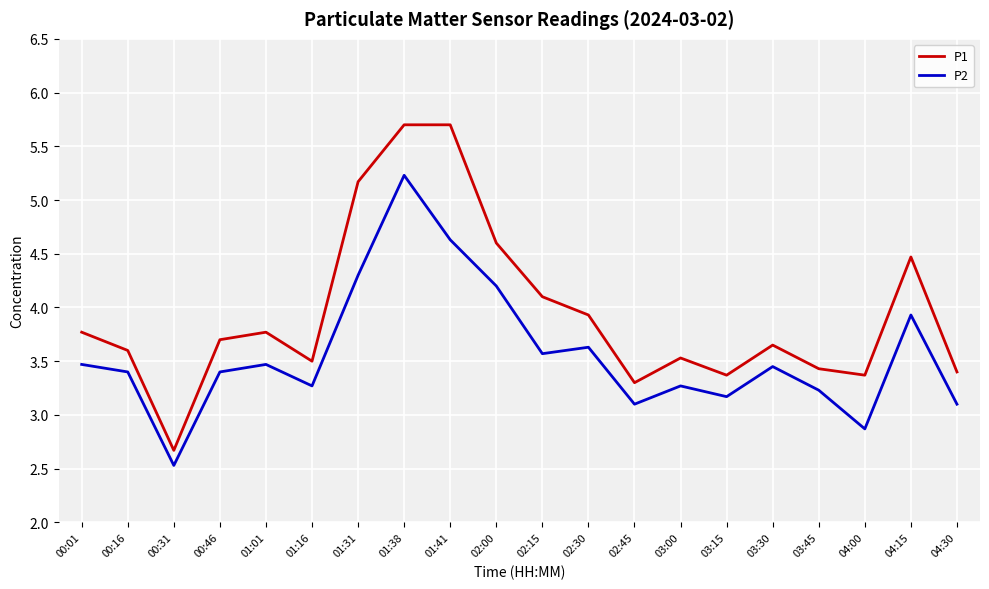

Is the value of P2 at 04:30 greater than the value of P1 at 04:30?

No